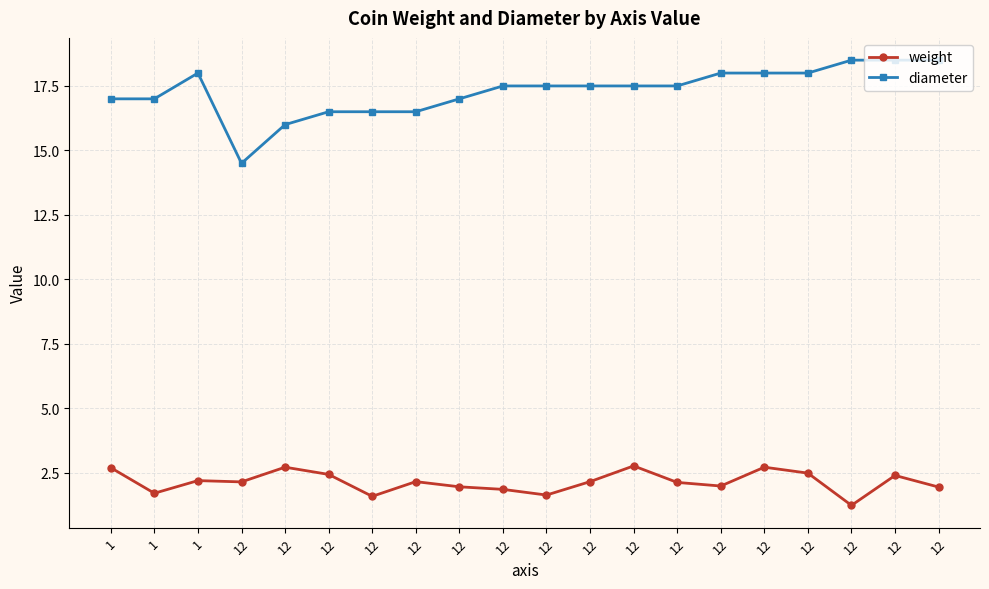

True or false: weight and diameter intersect in this chart.

False